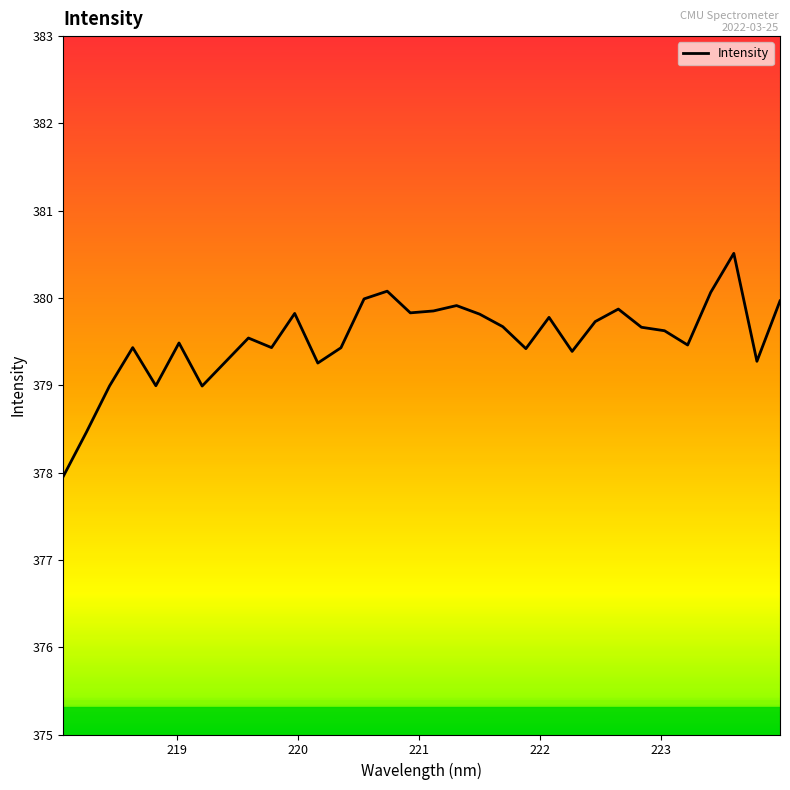

What is the difference between the maximum and minimum values?

2.6